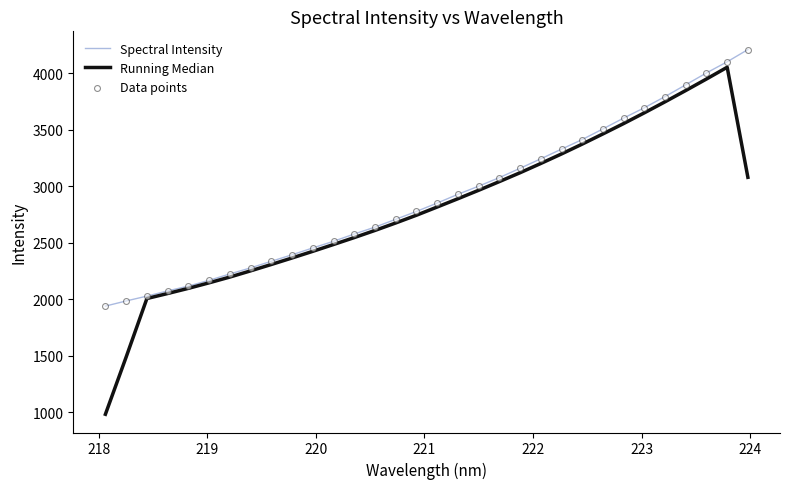

Which series has the widest spread of values?

Running Median